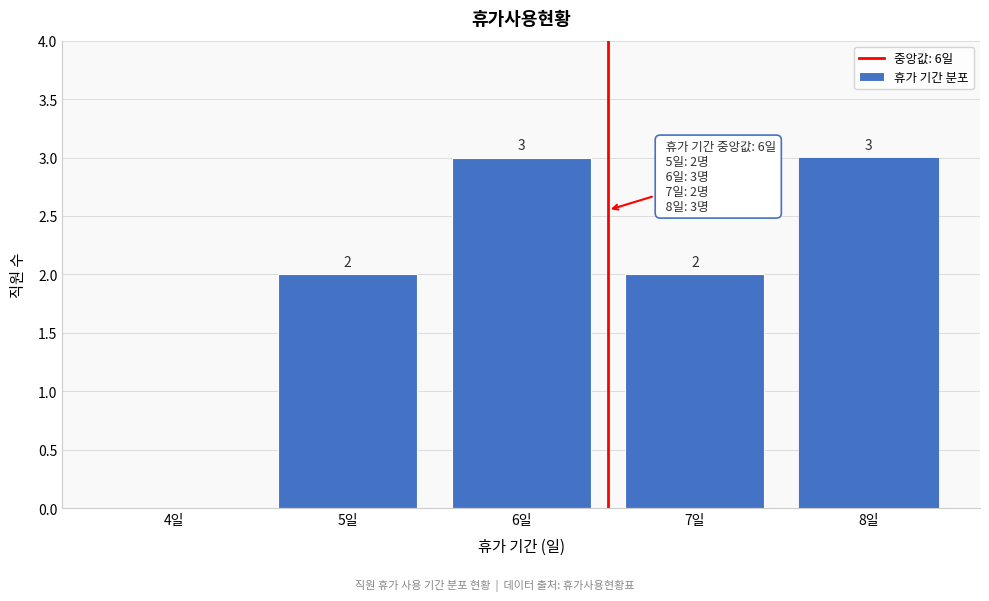

Reading left to right, extract all data points from this chart.

4일=0	5일=2	6일=3	7일=2	8일=3